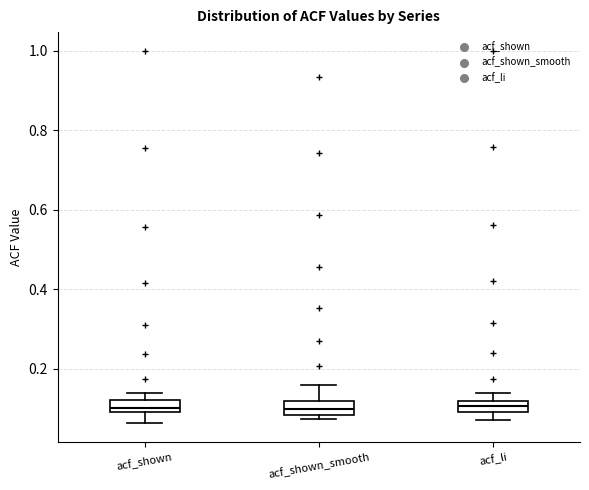

Where is the upper edge of the box for acf_li on the y-axis? The values are not printed on the chart, so give them approximately, as read against the axis.

0.12